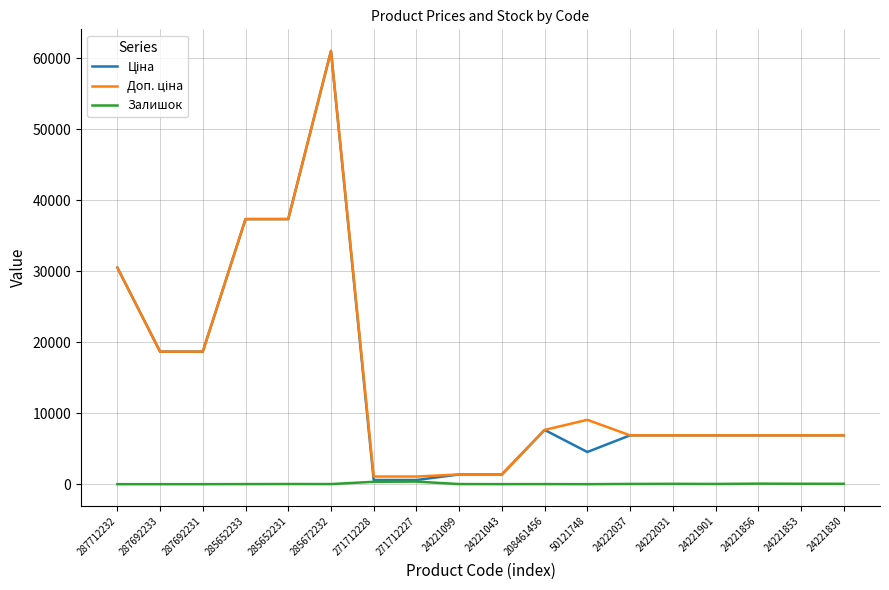

What is the difference between the highest and lowest values at 24221043?

1362.3